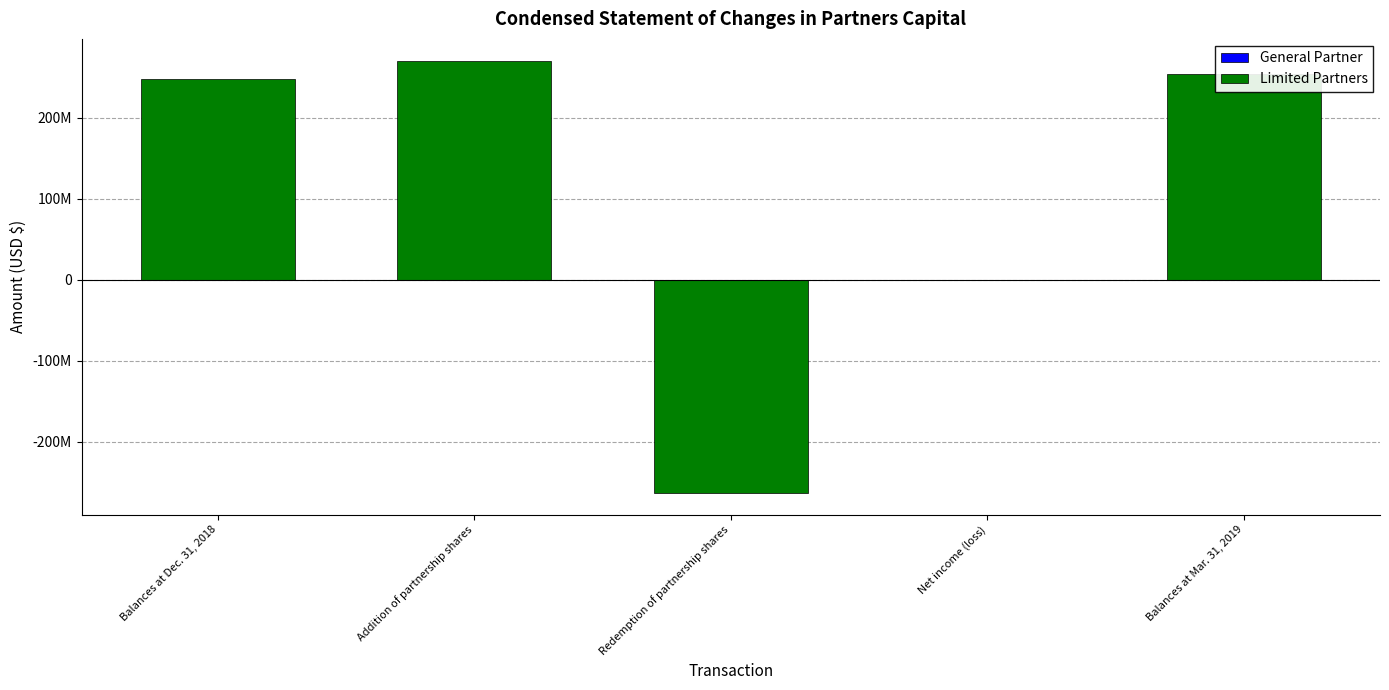

Where does the Limited Partners series first go above 248014523?

Addition of partnership shares